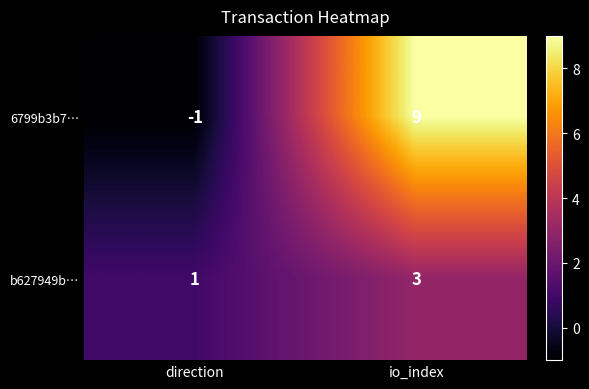

List the series in order of their peak value, lowest first.

b627949b…, 6799b3b7…